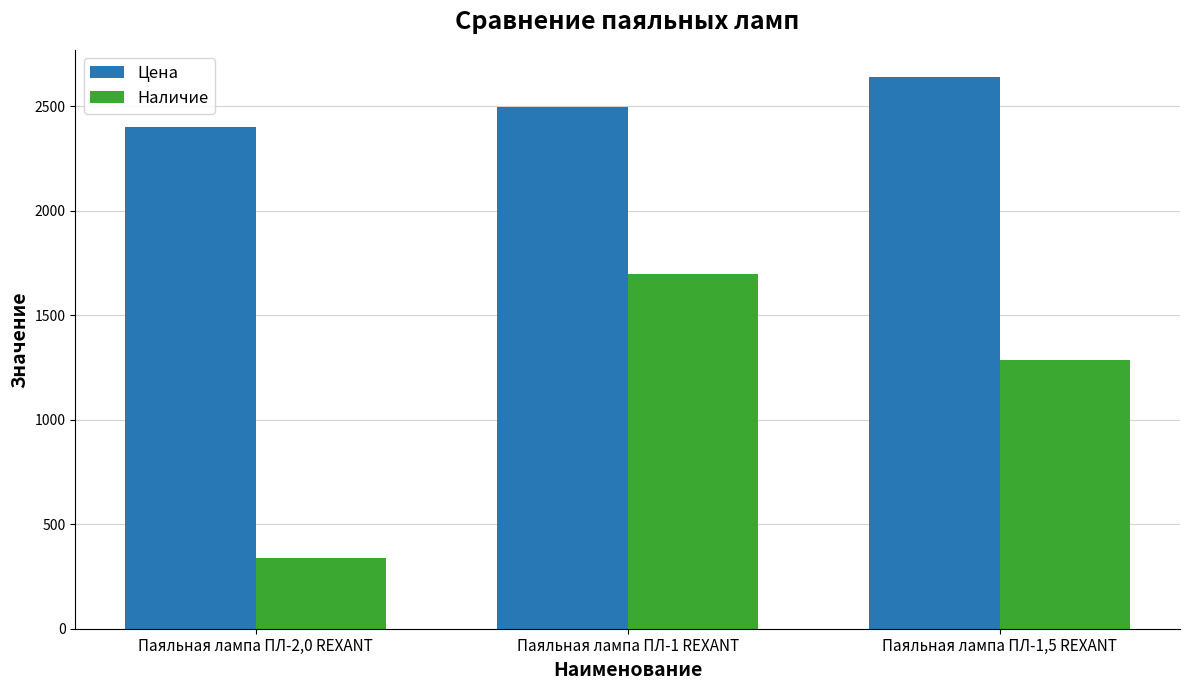

What are all the series names shown in the legend?

Цена, Наличие